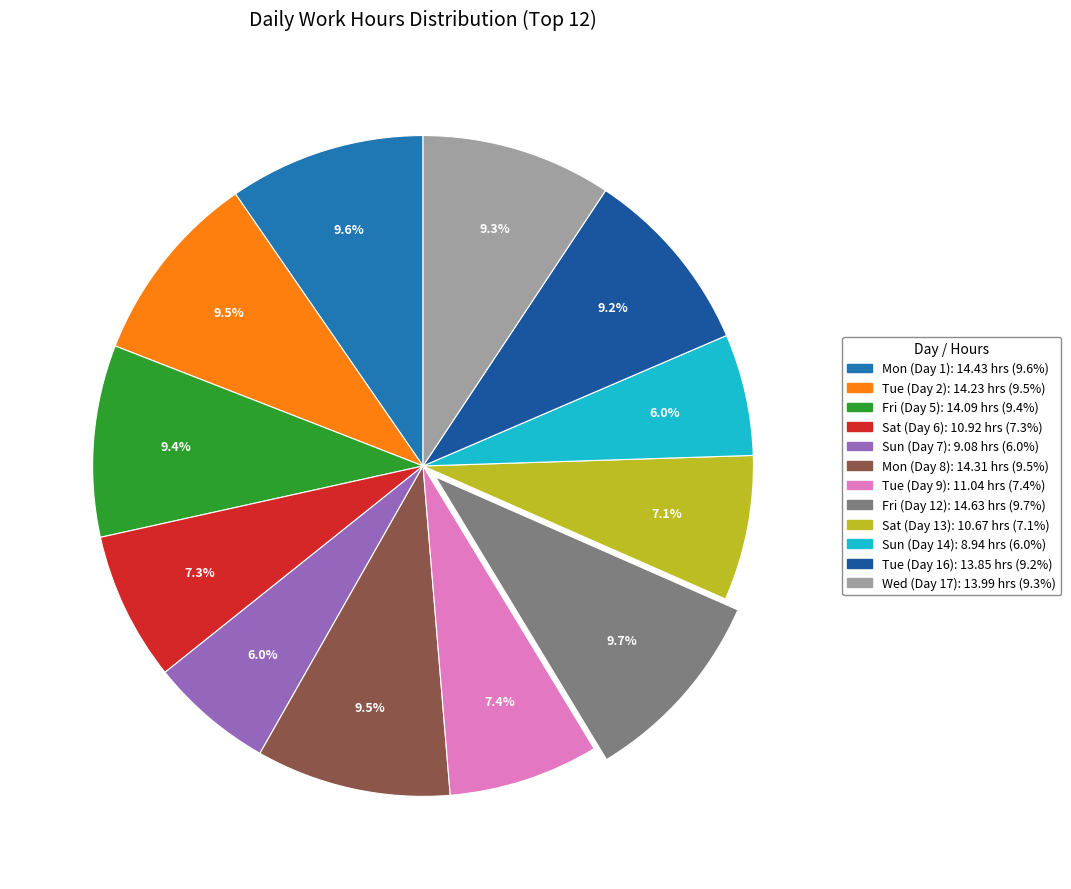

How many slices are in this pie chart?

12